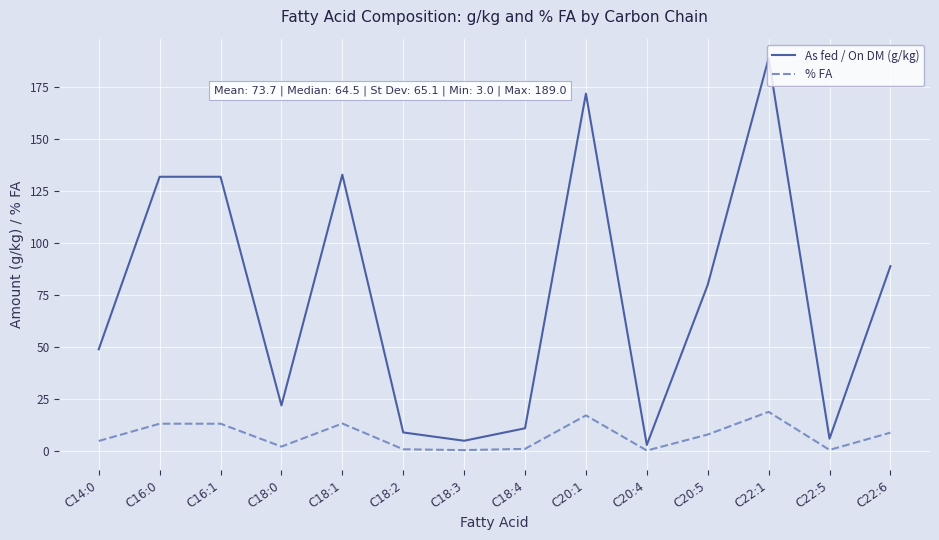

What is the difference between the second highest and second lowest values in the As fed / On DM (g/kg) series?

167.0